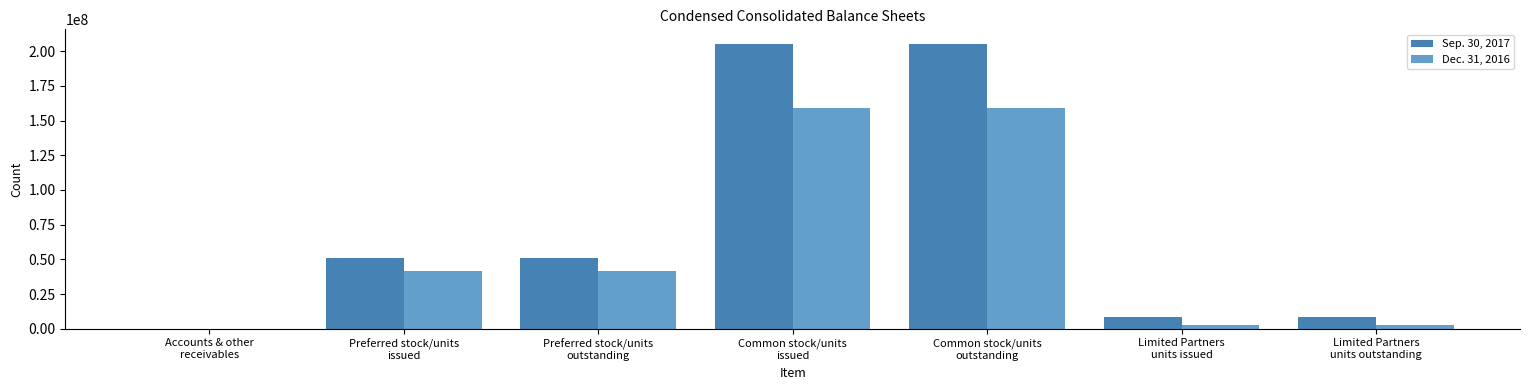

Read the Sep. 30, 2017 value at Common stock/units
issued, to the nearest 50.

205433500